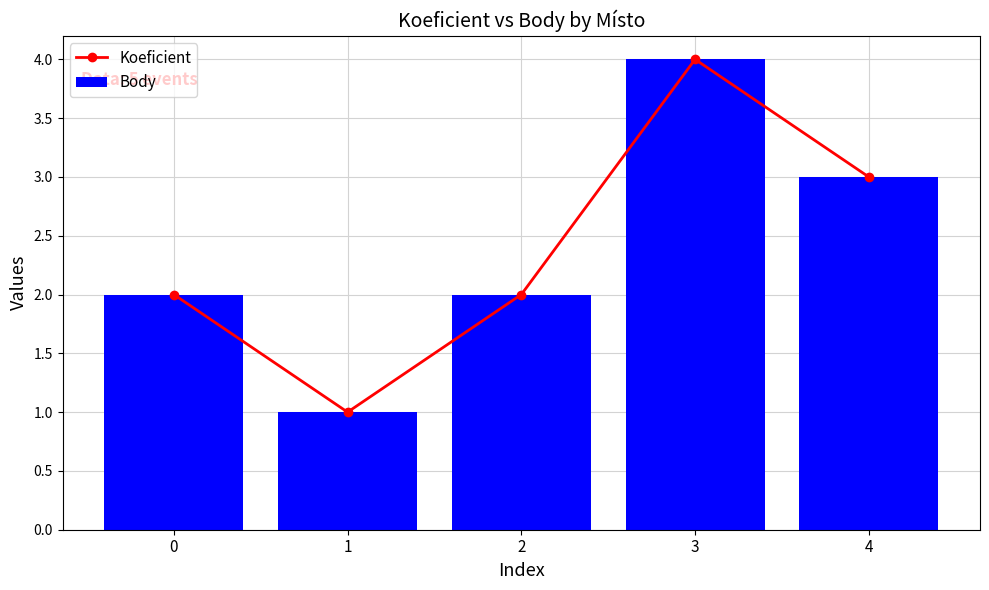

How many data points in Koeficient are above 2?

2